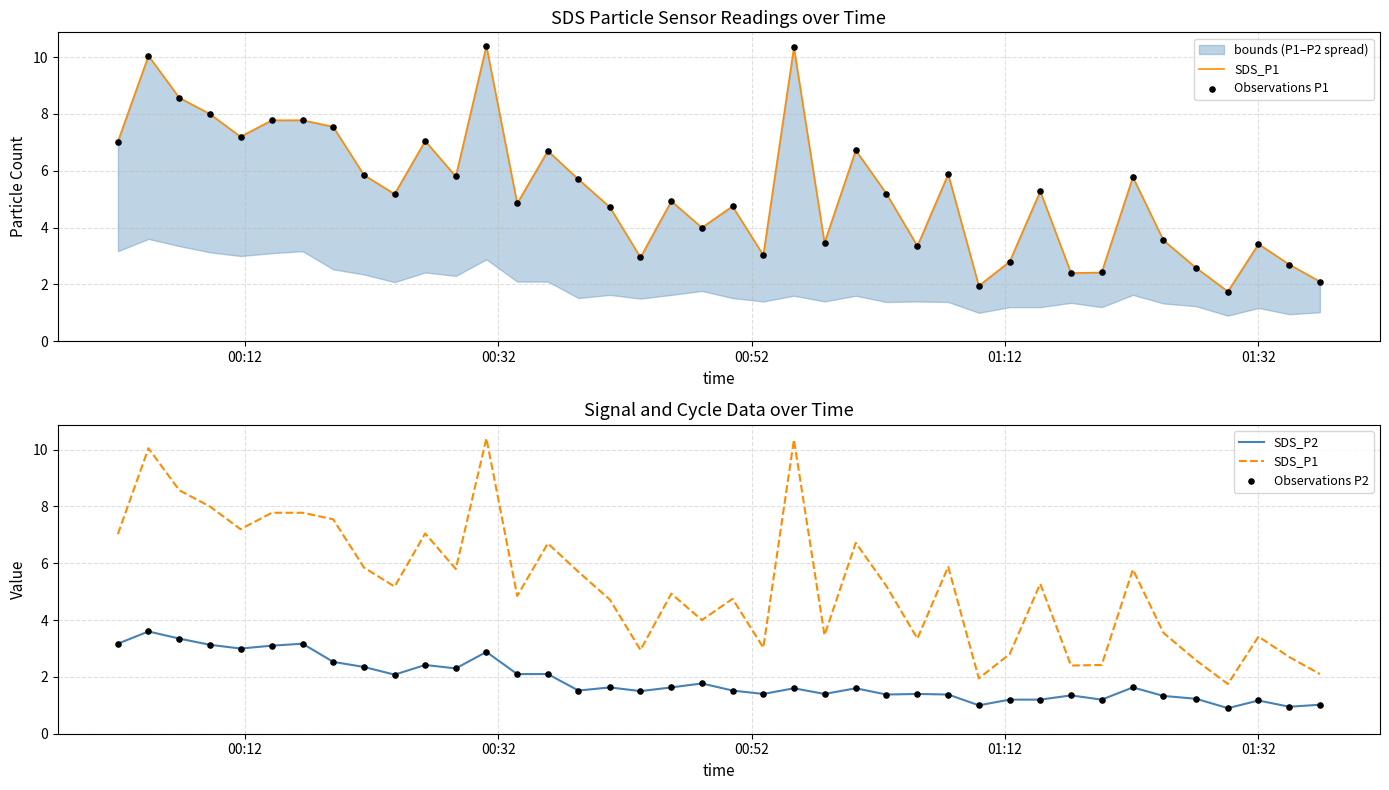

At how many categories does at least one series exceed 3?

31